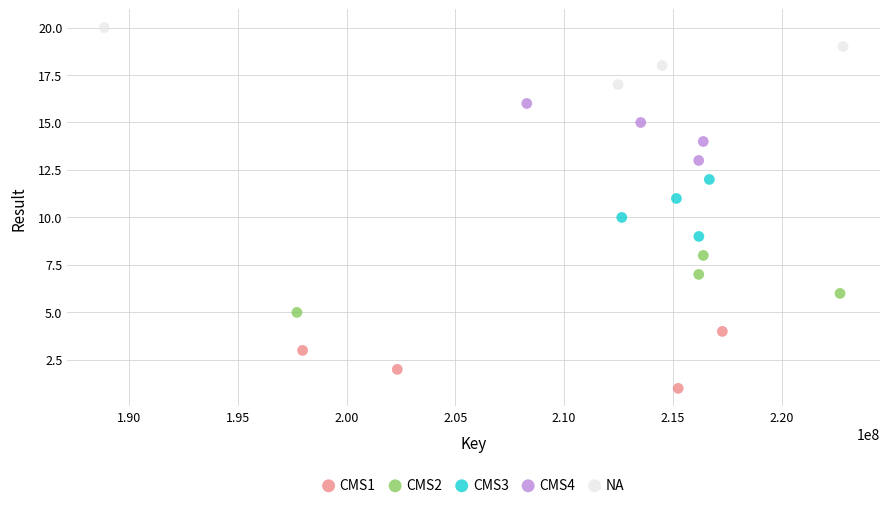

Which series contains the lowest Y value?

CMS1